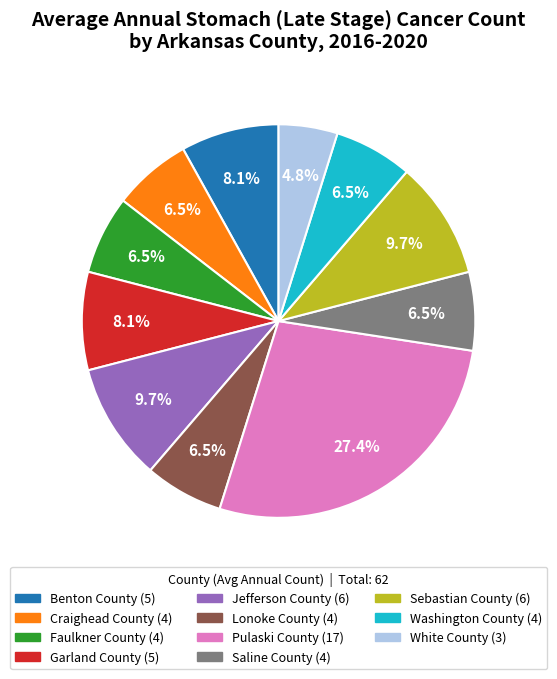

What is the smallest slice in the pie chart?

White County